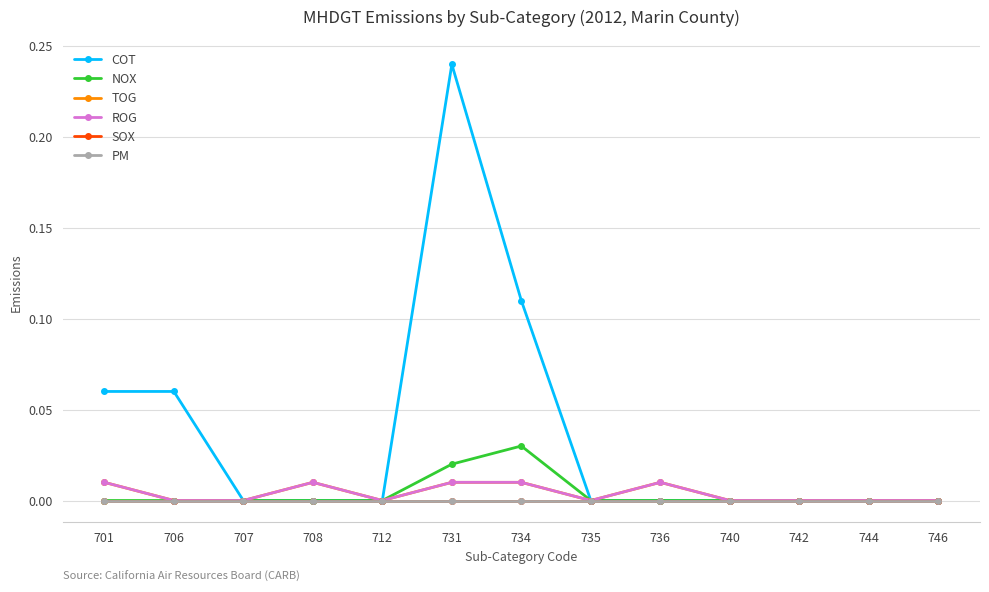

Does the chart have visible grid lines?

Yes